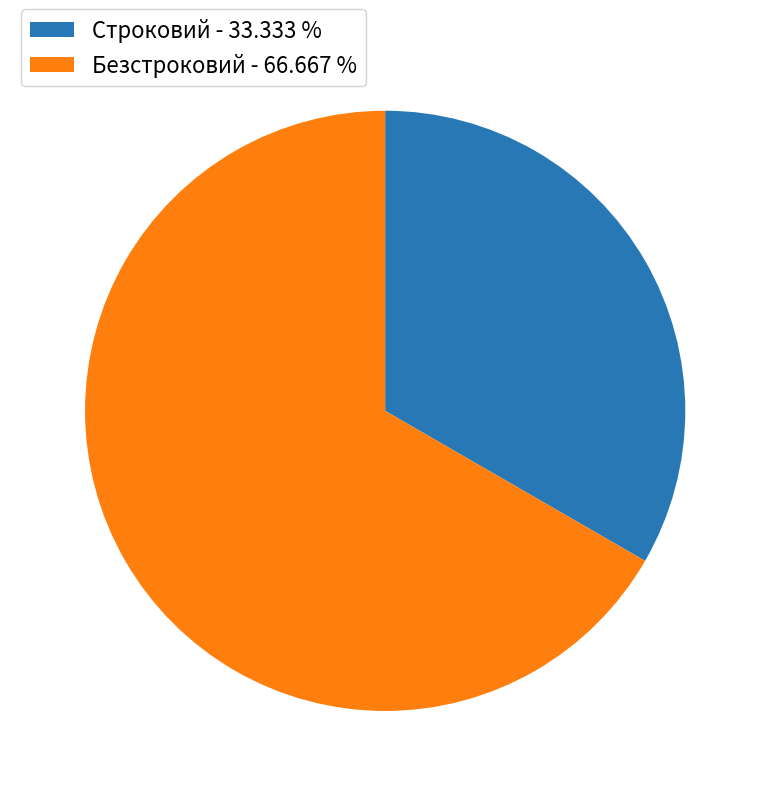

How many slices are in this pie chart?

2